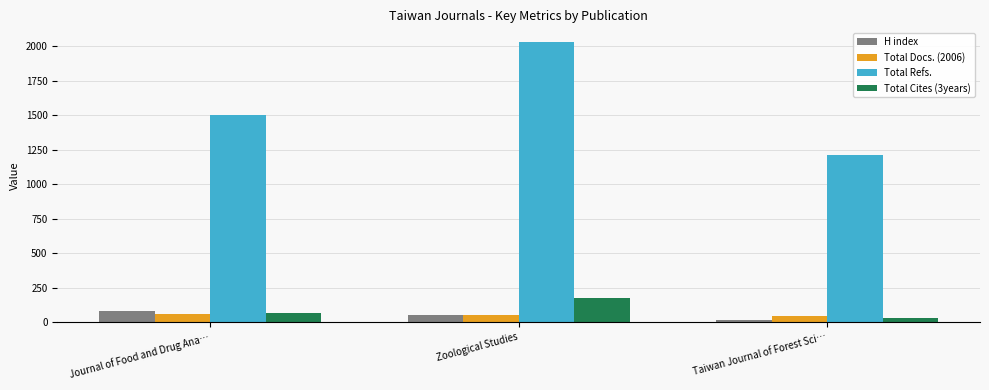

Rank the series by their maximum value, from lowest to highest.

Total Docs. (2006), H index, Total Cites (3years), Total Refs.